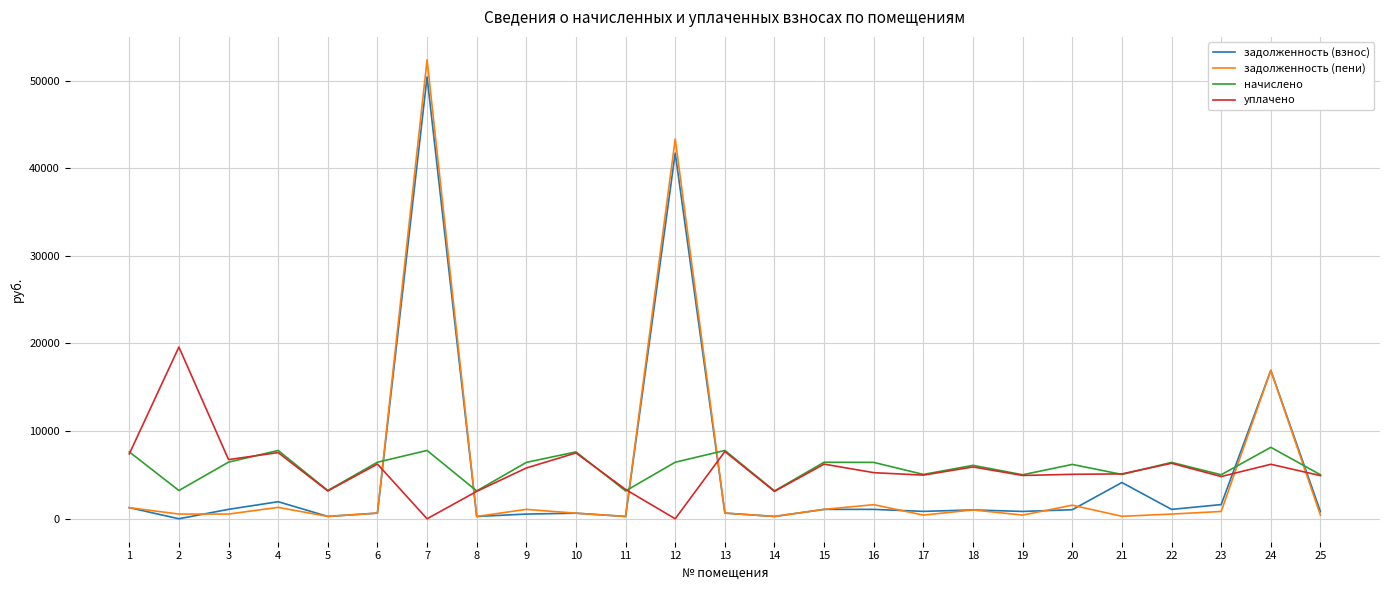

How many series are shown in this chart?

4